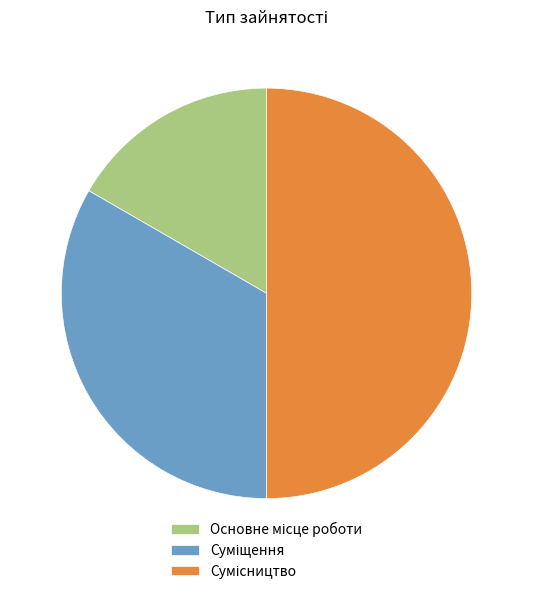

How many segments does this pie chart have?

3